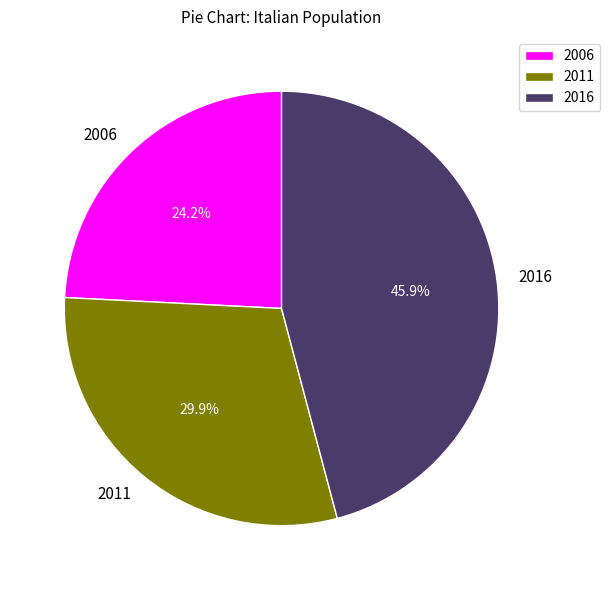

What is the largest slice in the pie chart?

2016